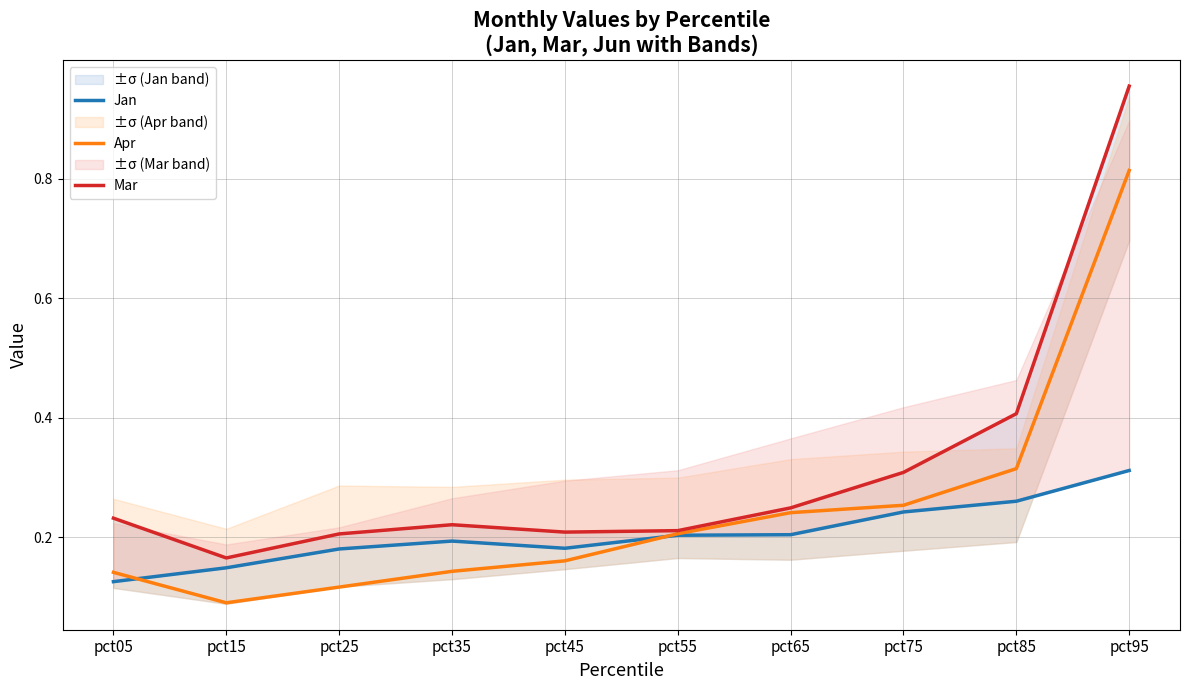

Is it true that Jan equals 0.1 at pct15?

True